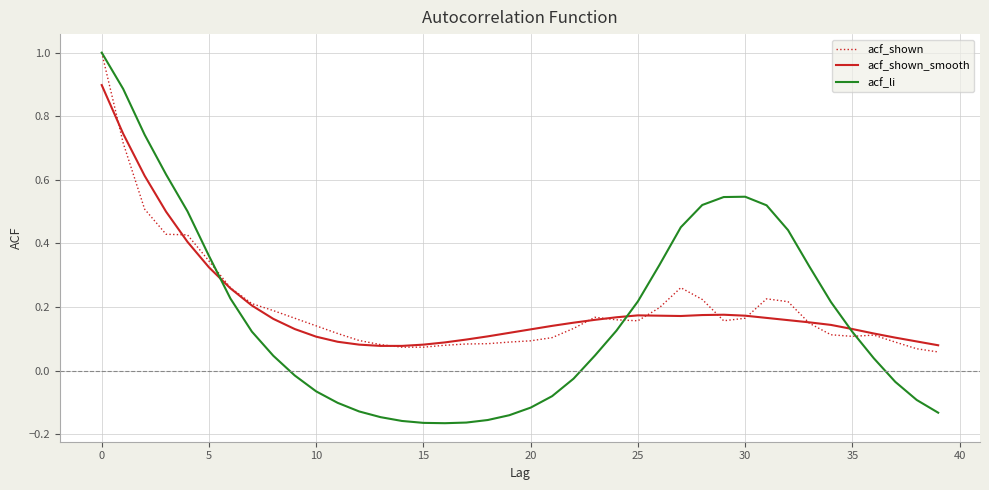

What is the highest value of the acf_shown series?

1.0